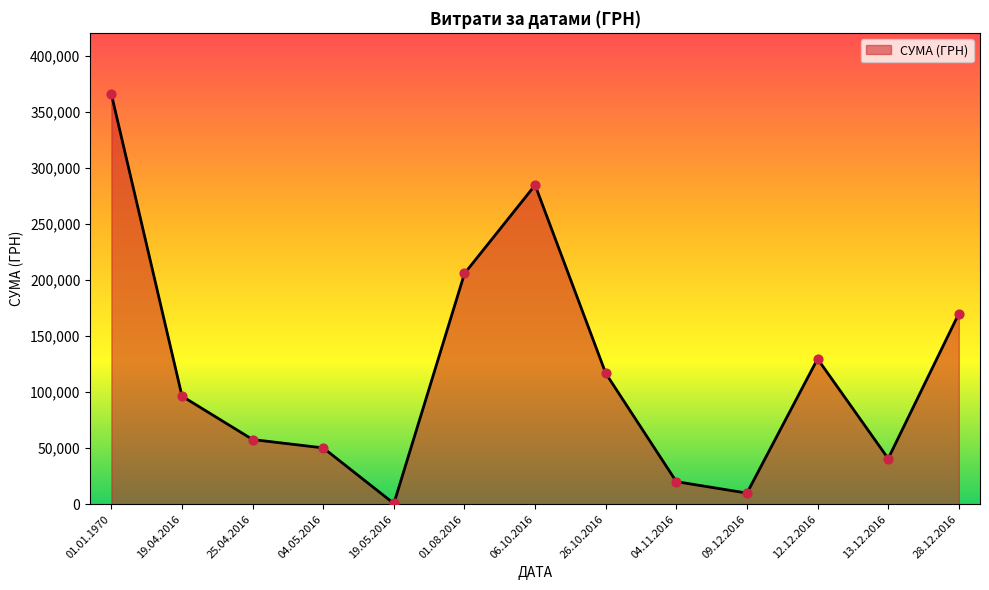

What is the ratio of the value at 26.10.2016 to the value at 04.05.2016?

2.3